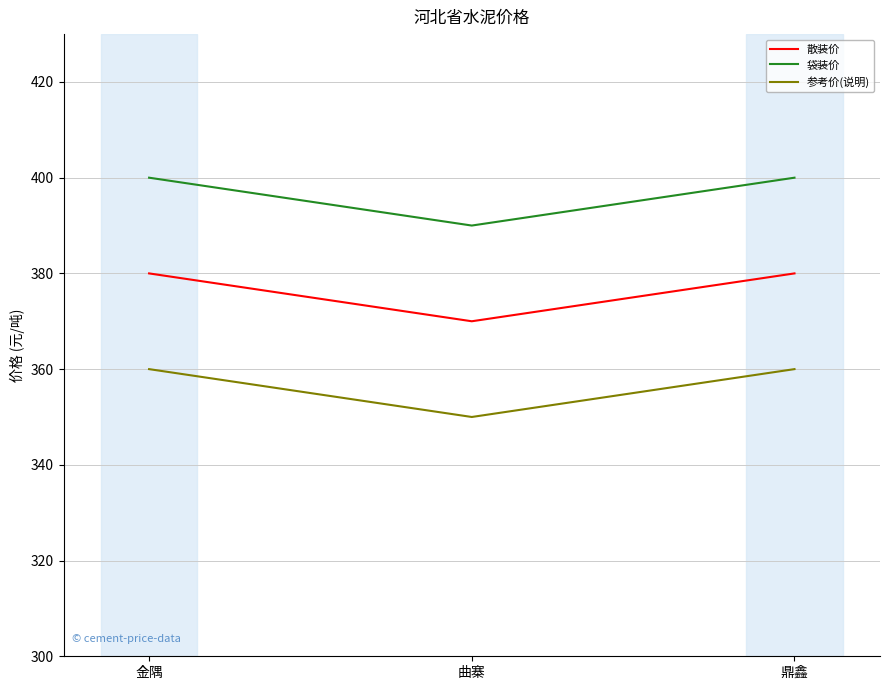

List the series in order of their overall mean, lowest first.

参考价(说明), 散装价, 袋装价